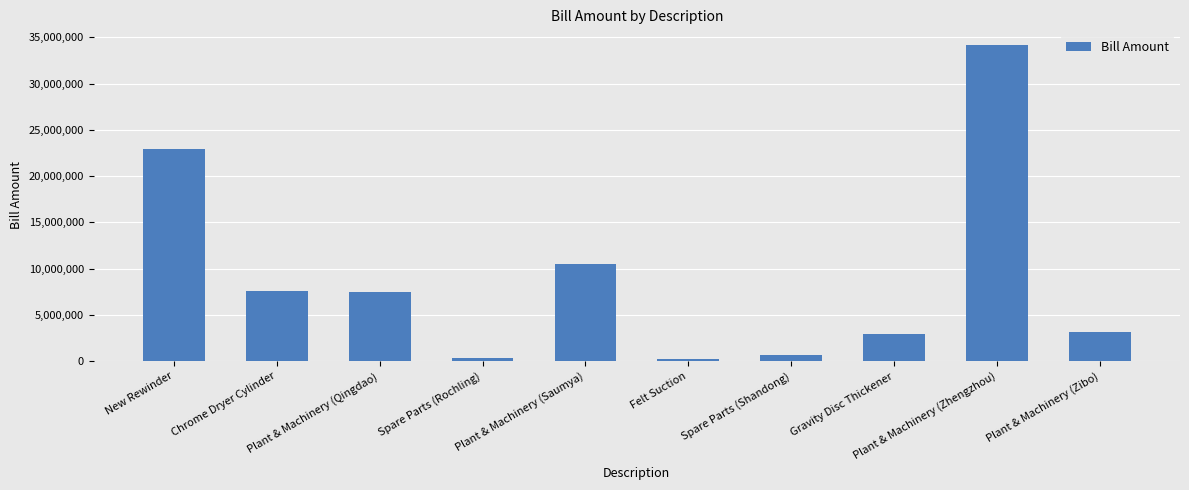

Is it true that the value at Plant & Machinery (Qingdao) is 11798966?

False